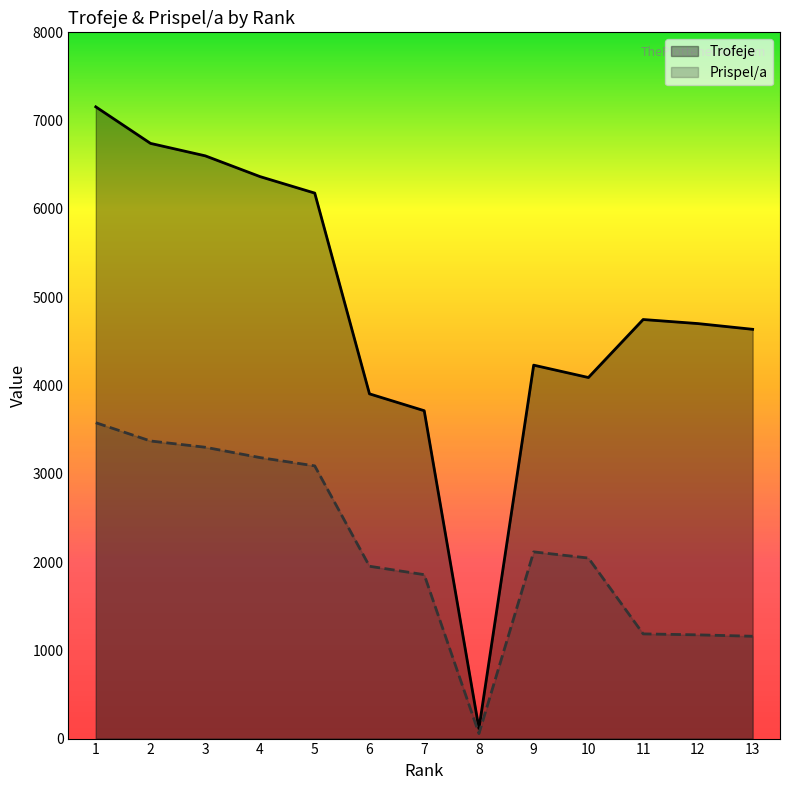

At which label does Prispel/a reach its peak?

1